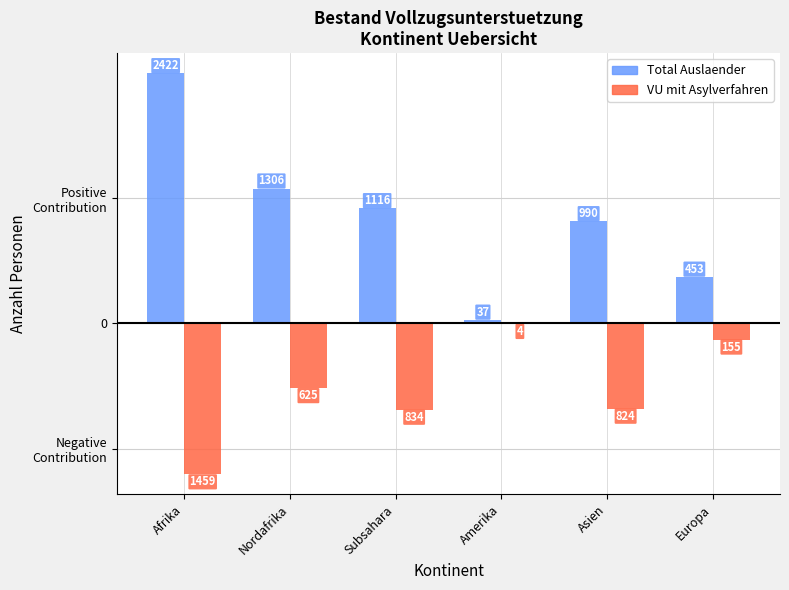

Rank the series at Afrika from highest to lowest value.

Total Auslaender, VU mit Asylverfahren